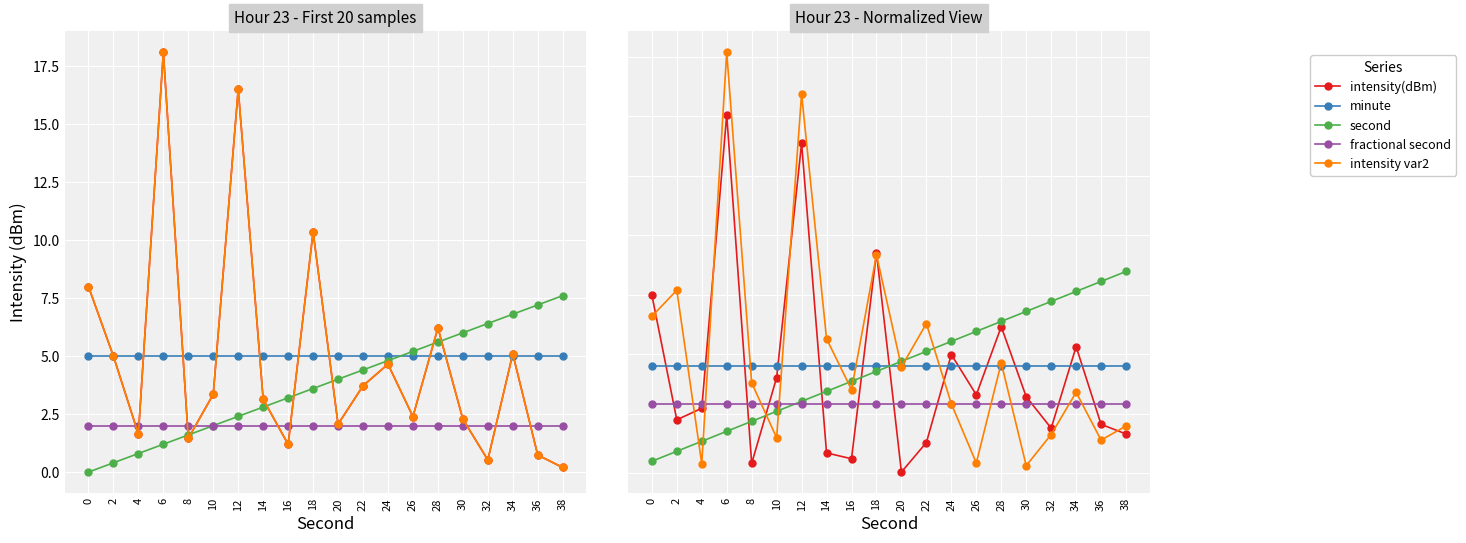

Which series ends up on top after the final intersection of intensity(dBm) and minute?

minute